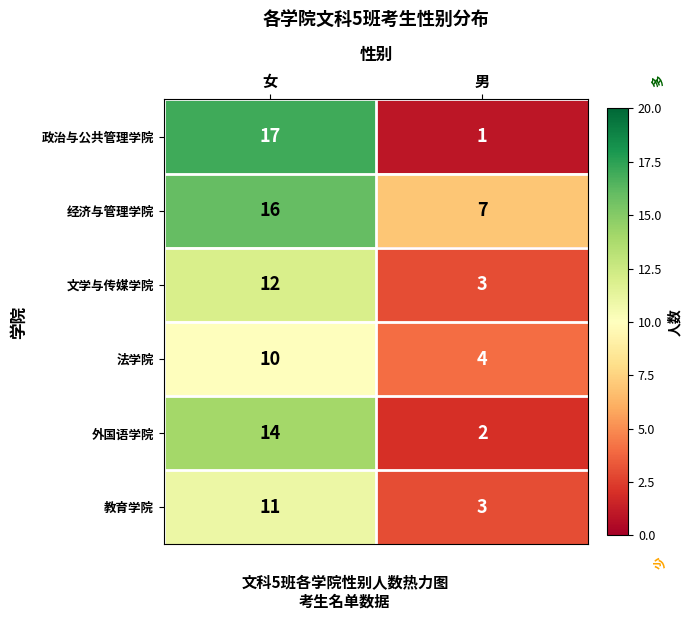

Which series has the widest spread of values?

政治与公共管理学院